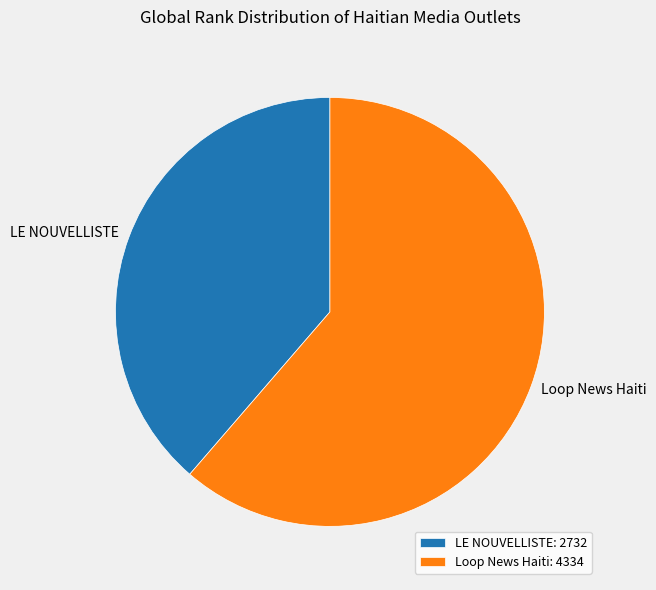

Which category has the biggest portion of the pie?

Loop News Haiti